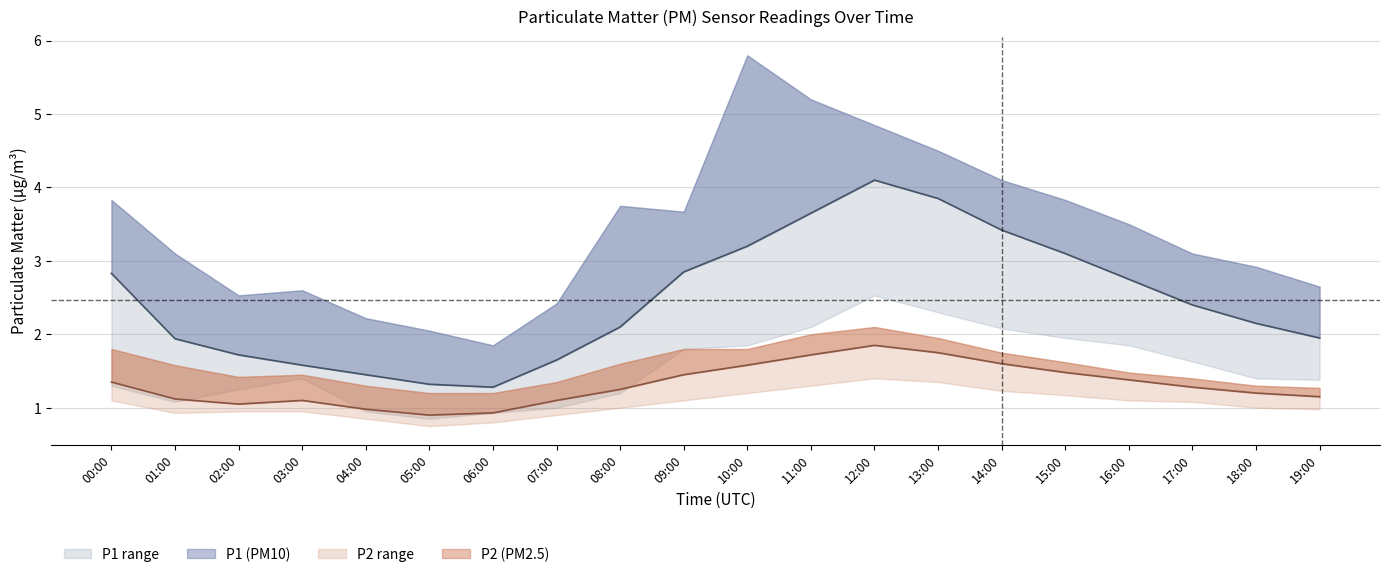

What is the sum of the P1_upper values at 15:00 and 17:00?

6.9